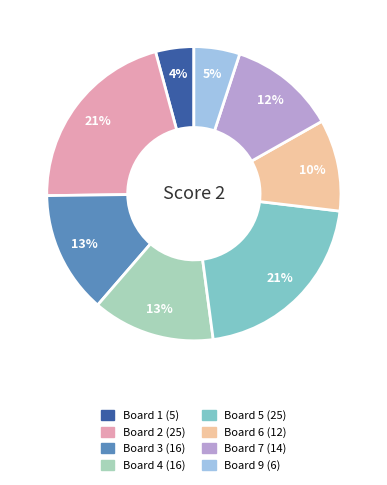

Count the number of slices in the pie.

8